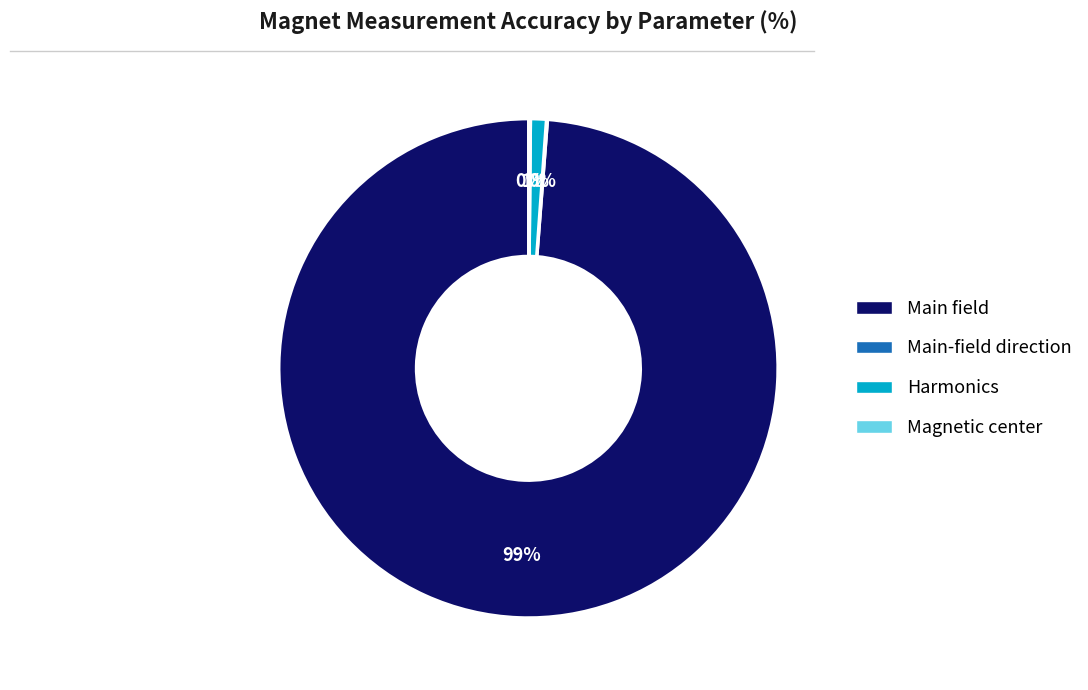

Which slice represents more than half of the pie?

Main field